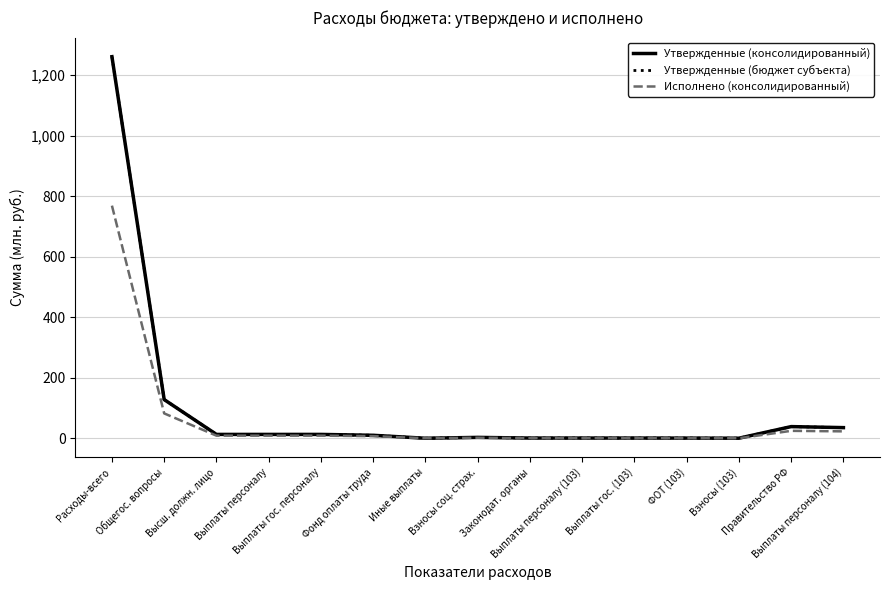

What is the sum of the Утвержденные (бюджет субъекта) values at Выплаты гос. персоналу and Правительство РФ?

51.3